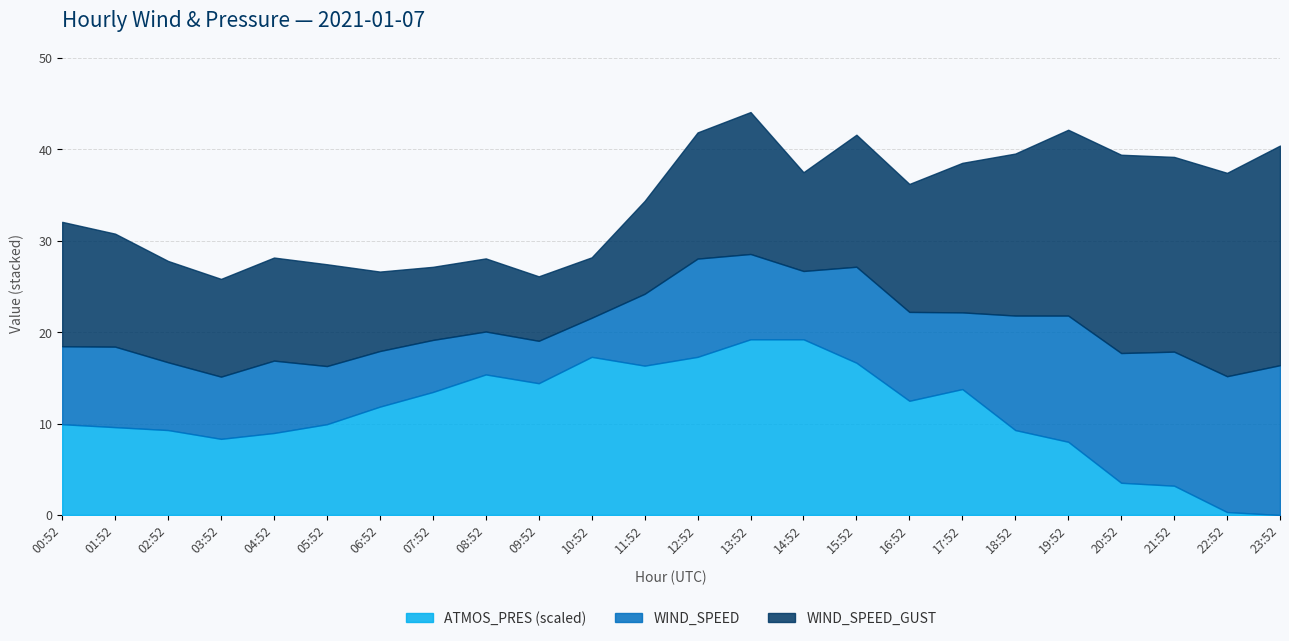

What is the highest value of the ATMOS_PRES (scaled) series?

19.2